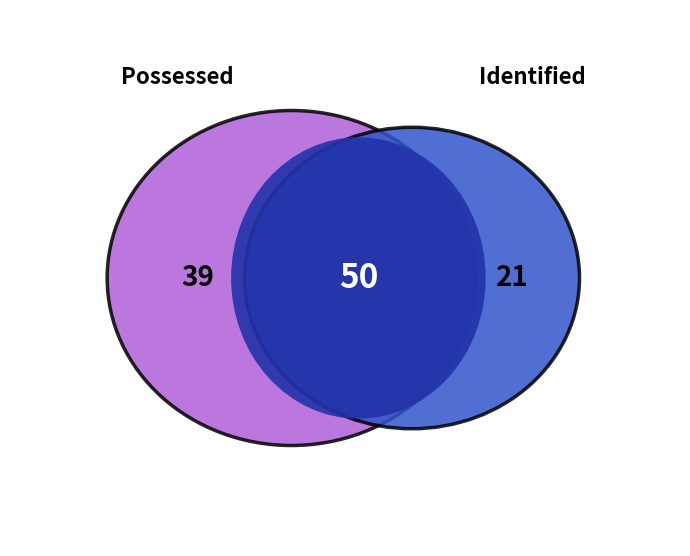

Does Identified account for over 50% of the chart?

No